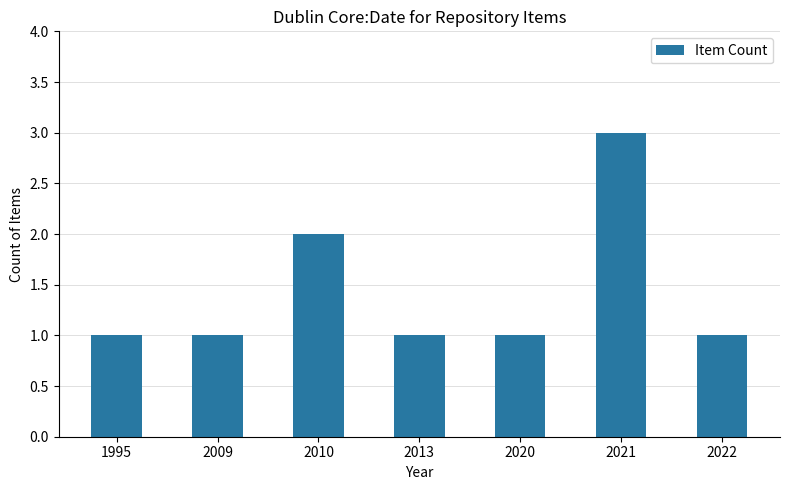

What is the sum of the values at 1995 and 2010?

3